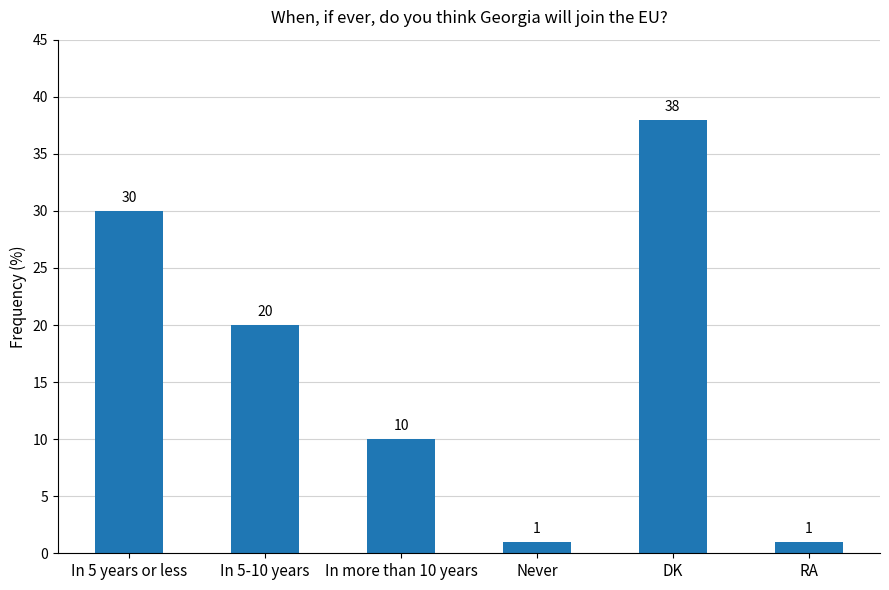

Does the chart contain stacked bars?

No